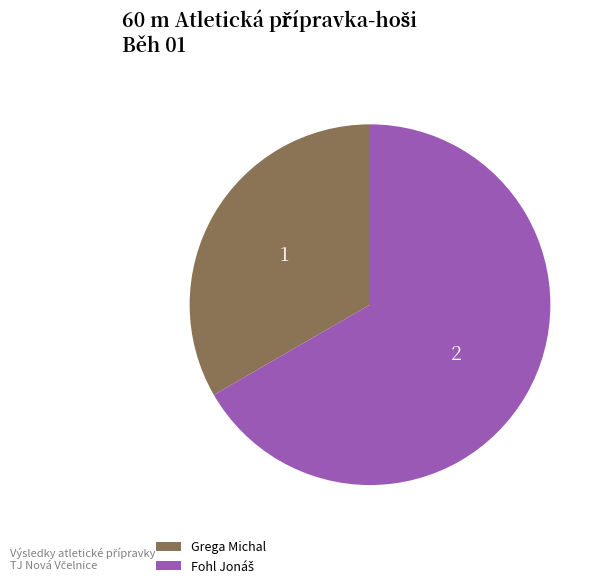

Is Grega Michal the majority of the pie?

No